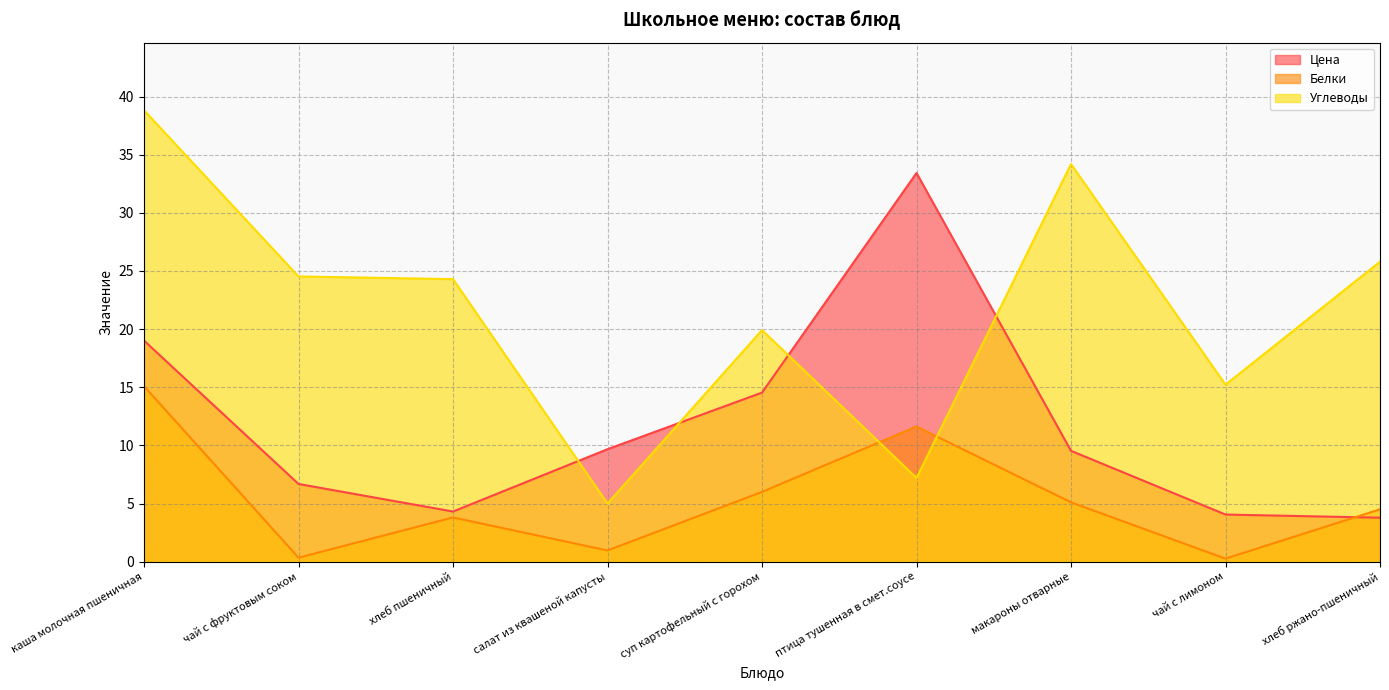

What is the value of the Белки point at the 5th from the left?

6.0